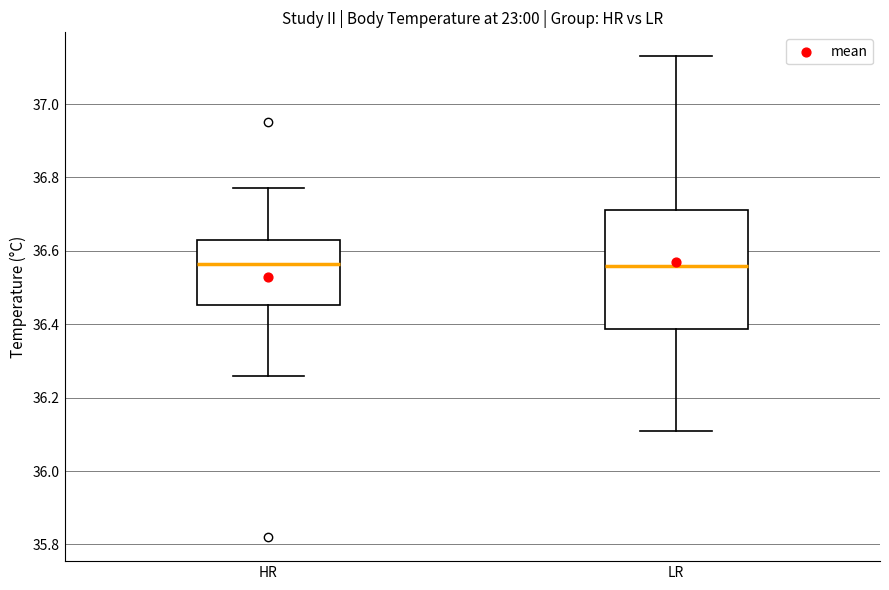

Where does the upper whisker of the box for LR end on the y-axis? The values are not printed on the chart, so give them approximately, as read against the axis.

37.14